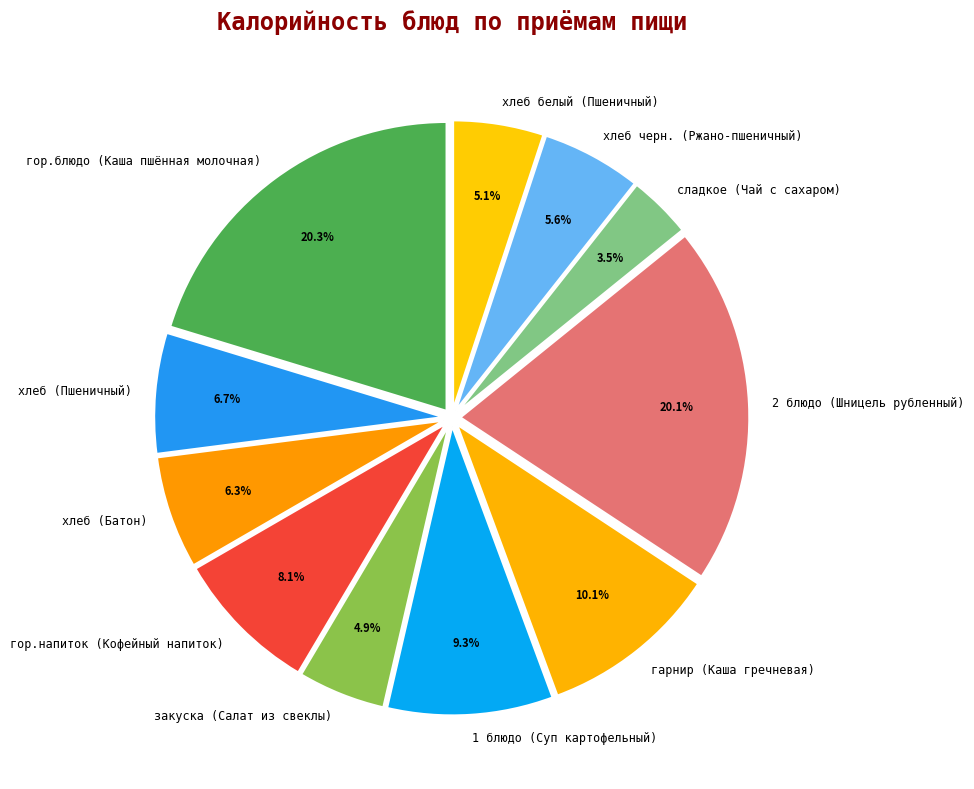

Which category has the smallest portion of the pie?

сладкое (Чай с сахаром)